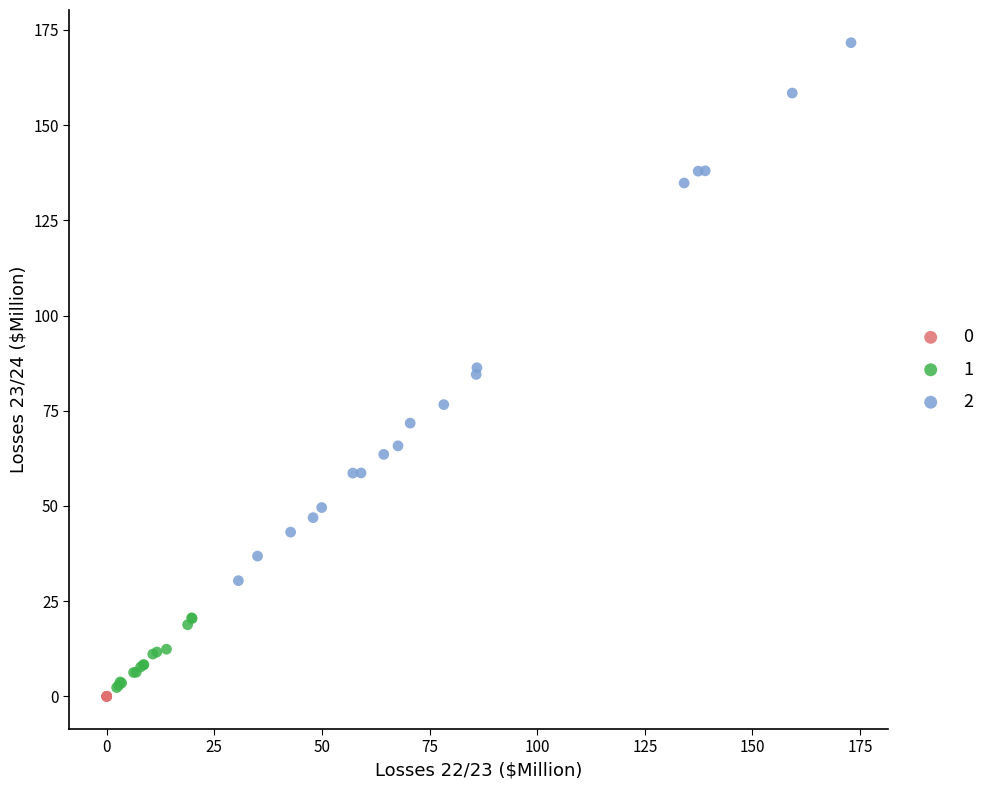

Which series reaches the minimum Y coordinate?

0